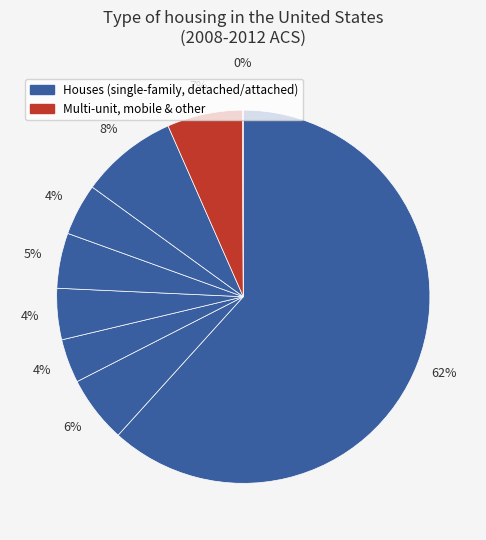

To the nearest percent, what is the average slice percentage?

11%